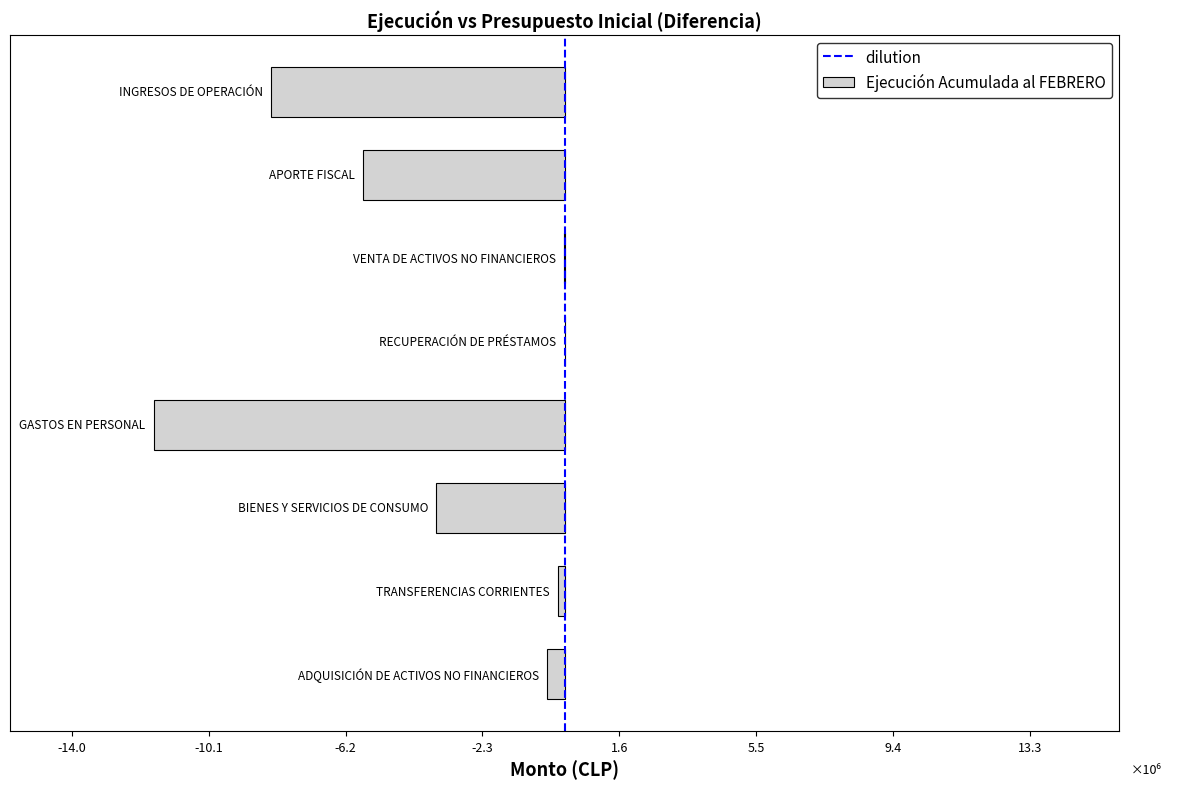

Are the bars horizontal?

Yes